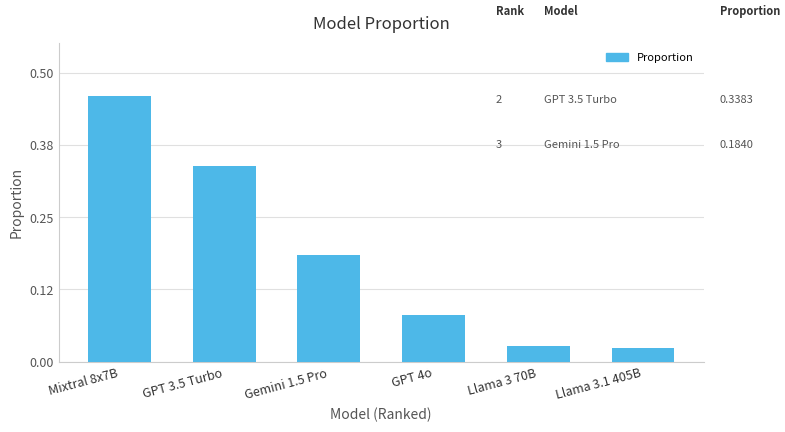

Which category has the highest value across all series?

Mixtral 8x7B